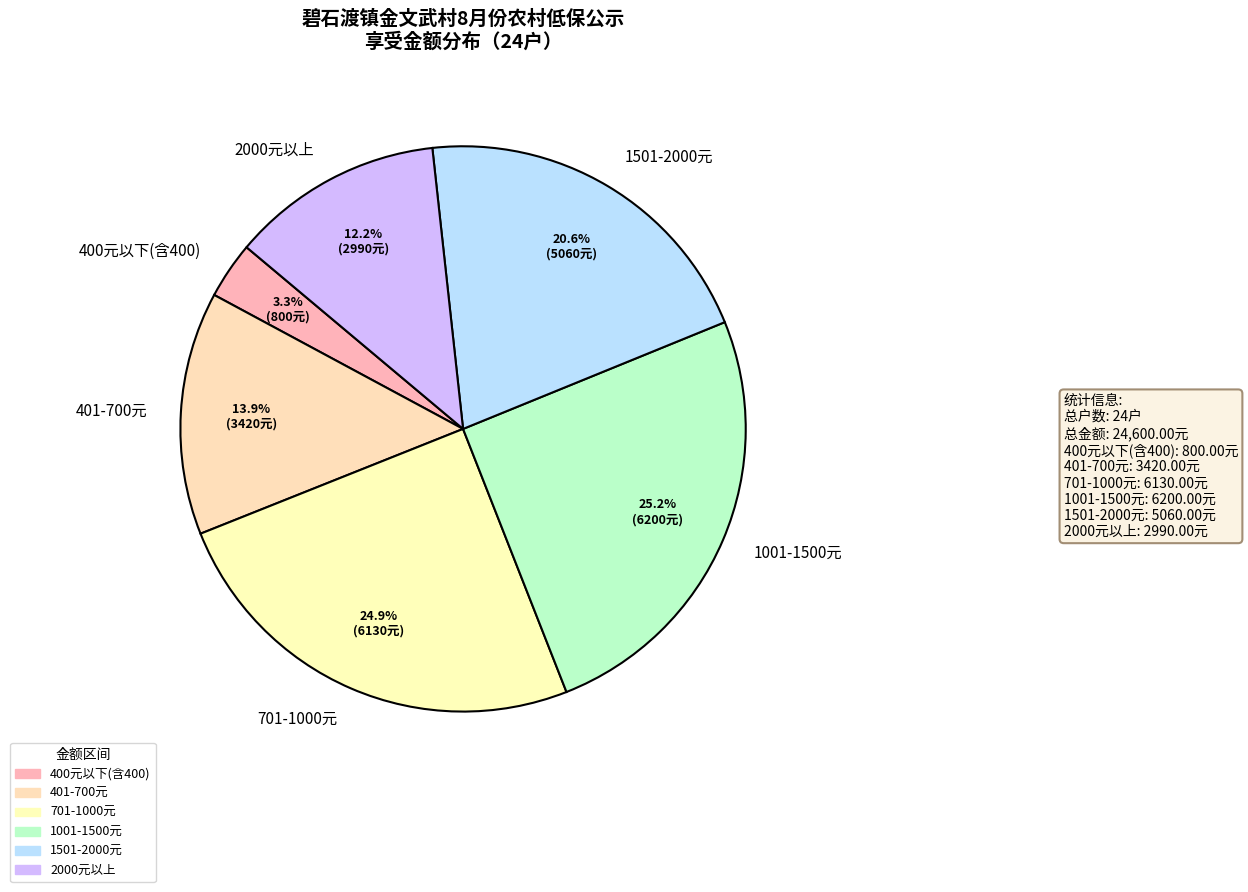

Which has a higher value, 701-1000元 or 400元以下(含400)?

701-1000元